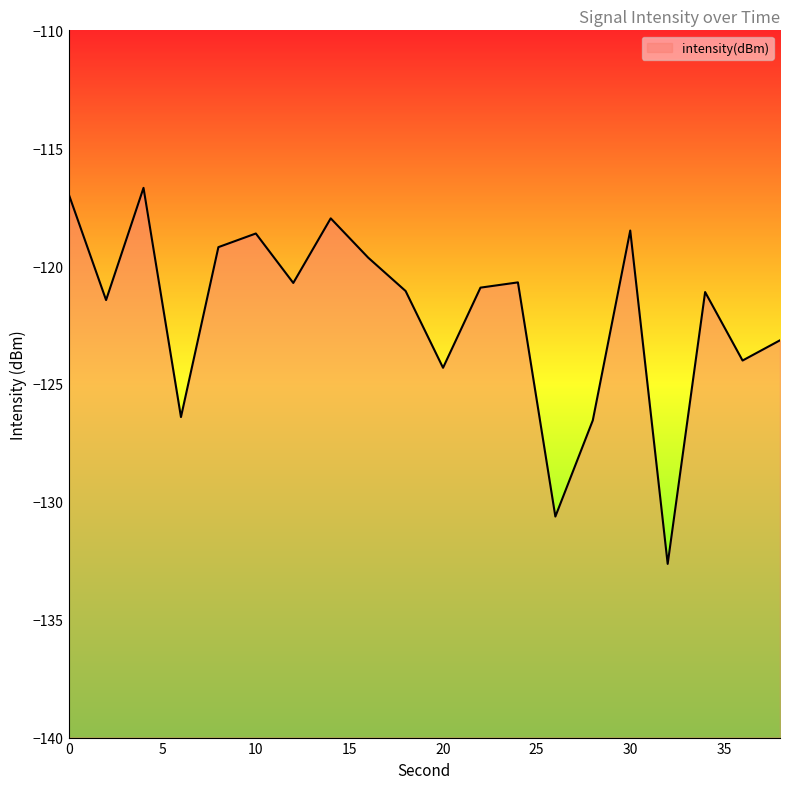

Rank the categories by value from lowest to highest.

32, 26, 28, 6, 20, 36, 38, 2, 34, 18, 22, 12, 24, 16, 8, 10, 30, 14, 0, 4